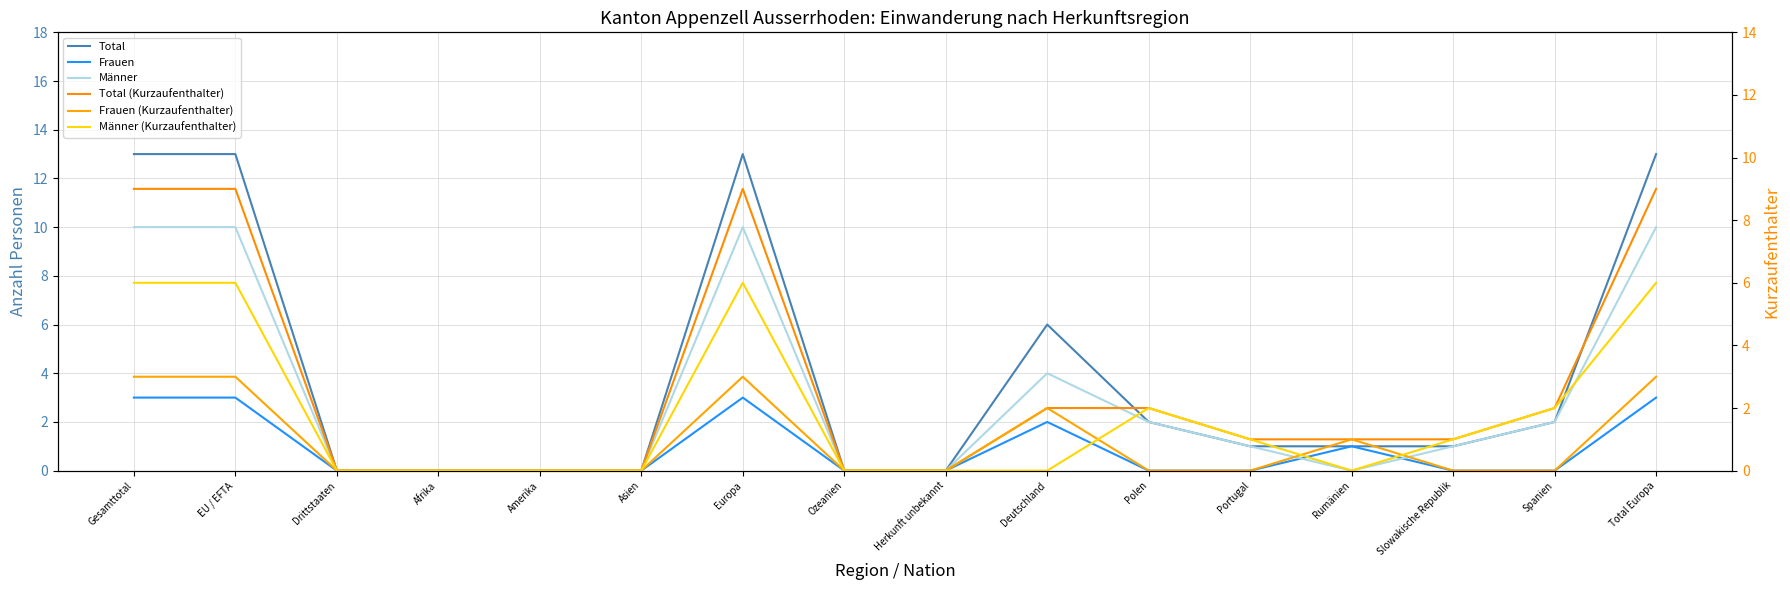

Which has a higher value, Rumänien or Slowakische Republik?

Rumänien